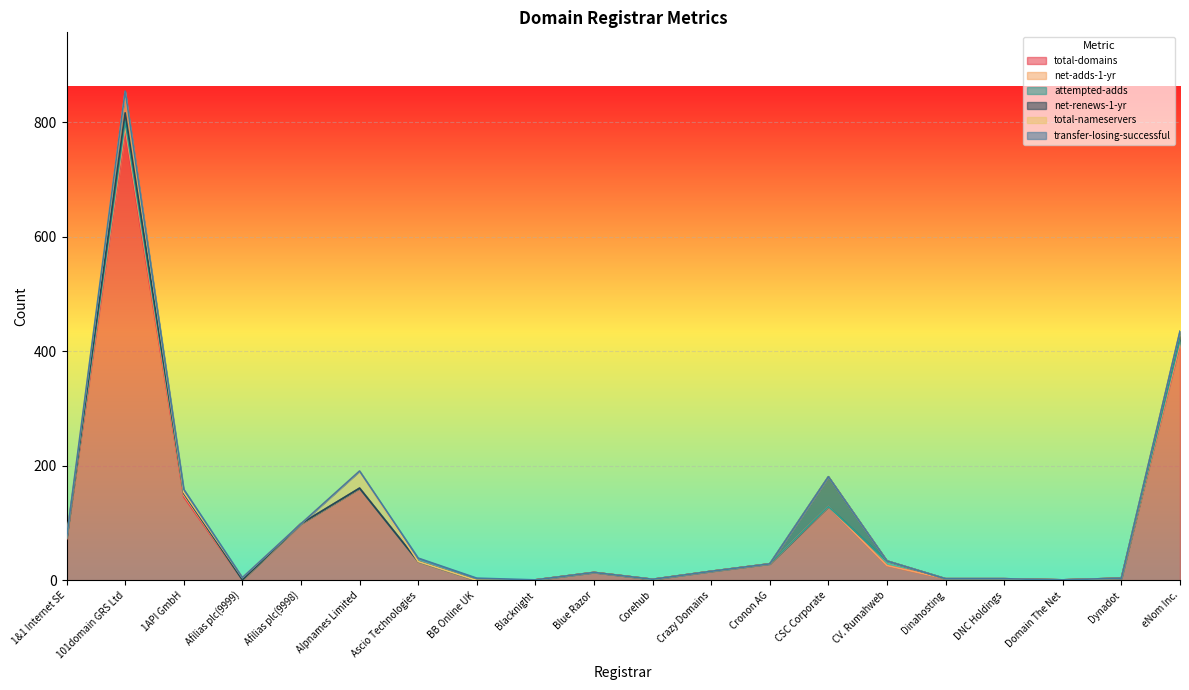

At which label is transfer-losing-successful closest to 3?

101domain GRS Ltd